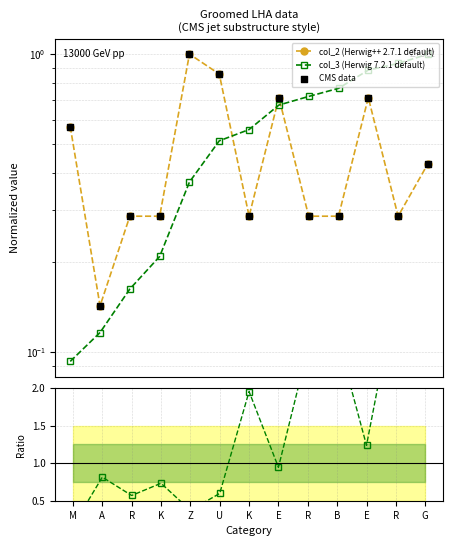

What is the total value across all series at R?

1.3